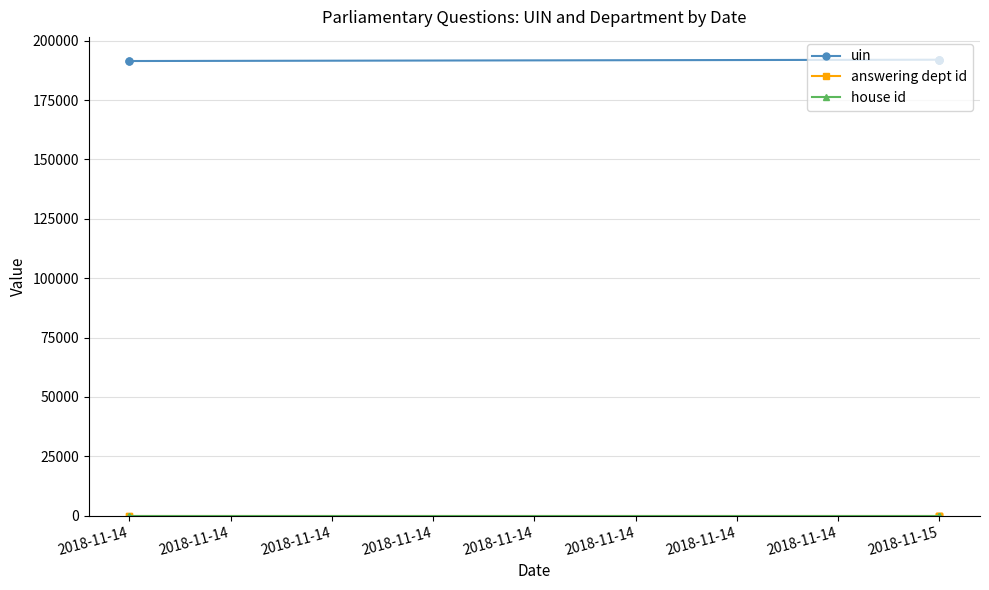

Is this an area chart (filled region under the line)?

No